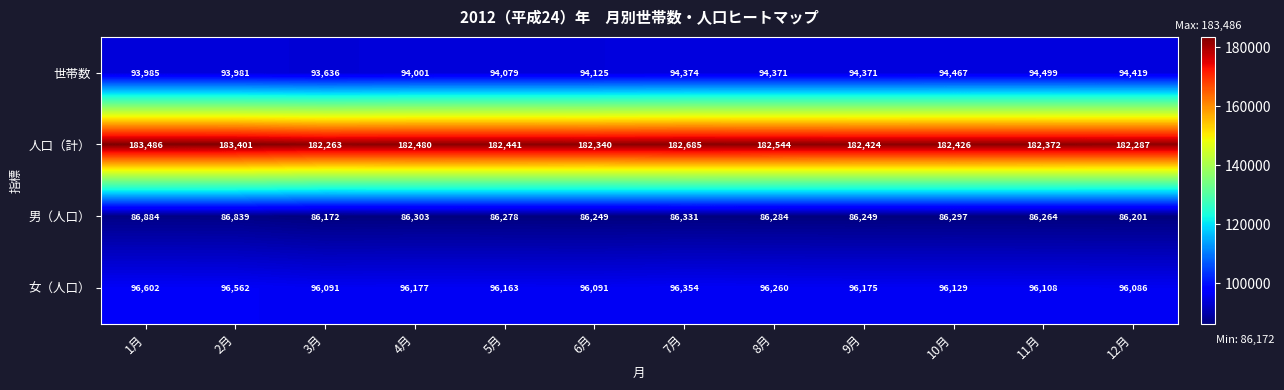

Which series changed the most between 8月 and 10月?

女（人口）